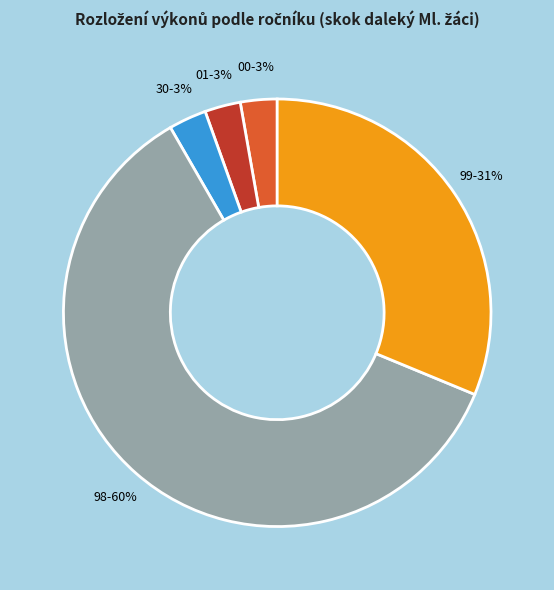

How many slices are in this pie chart?

5